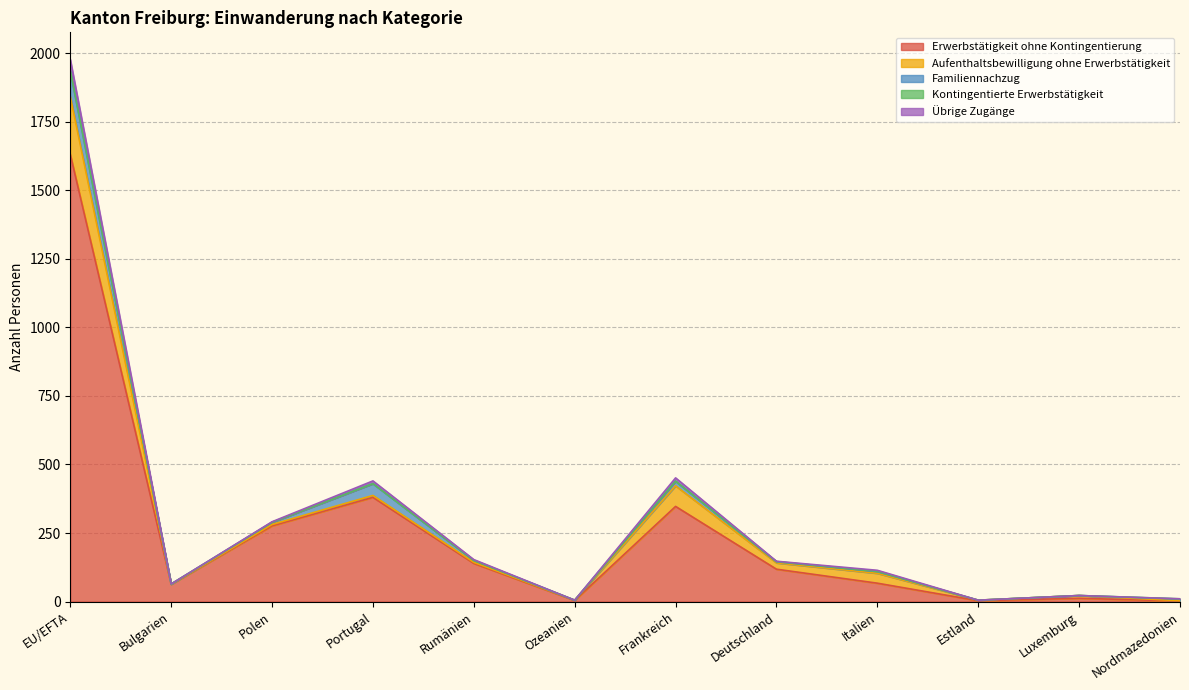

Between Ozeanien and Nordmazedonien, which is larger?

Ozeanien